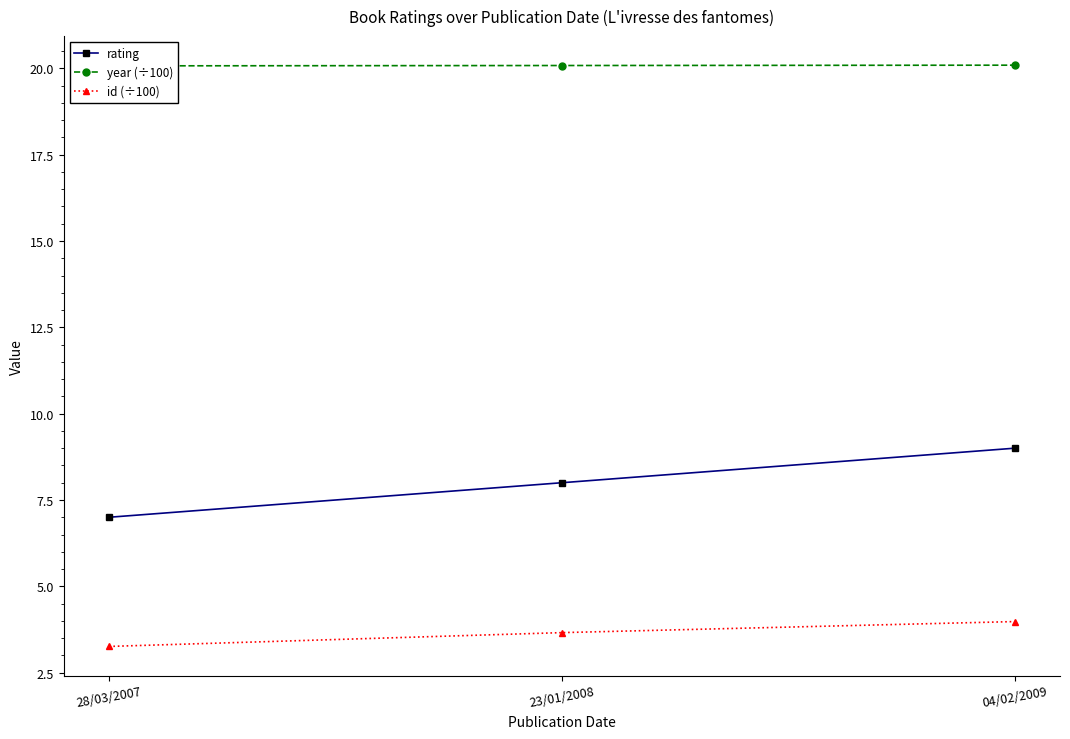

At which category is the sum across all series the highest?

04/02/2009